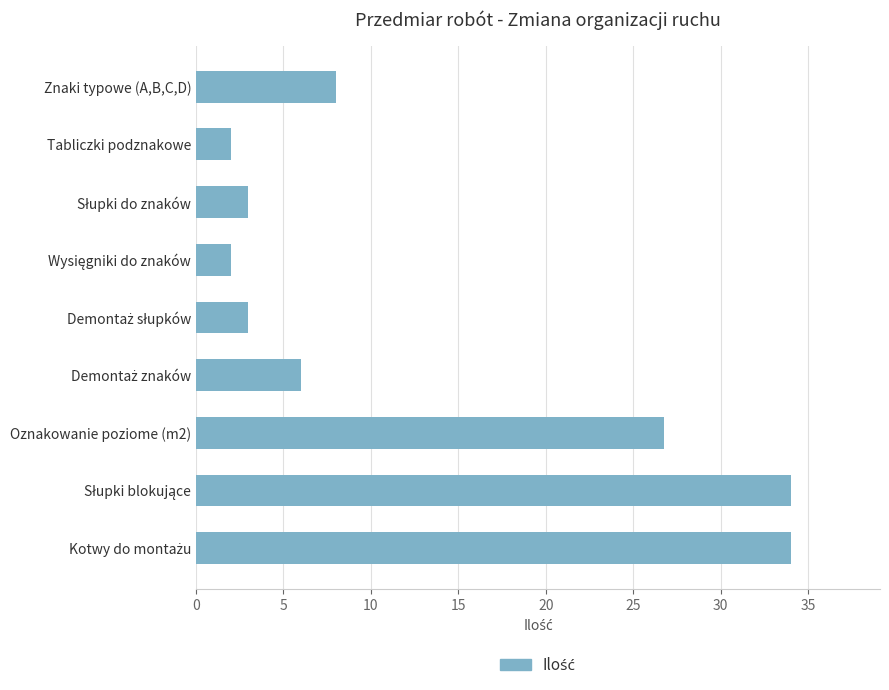

What is the label of the 9th bar from the bottom?

Znaki typowe (A,B,C,D)